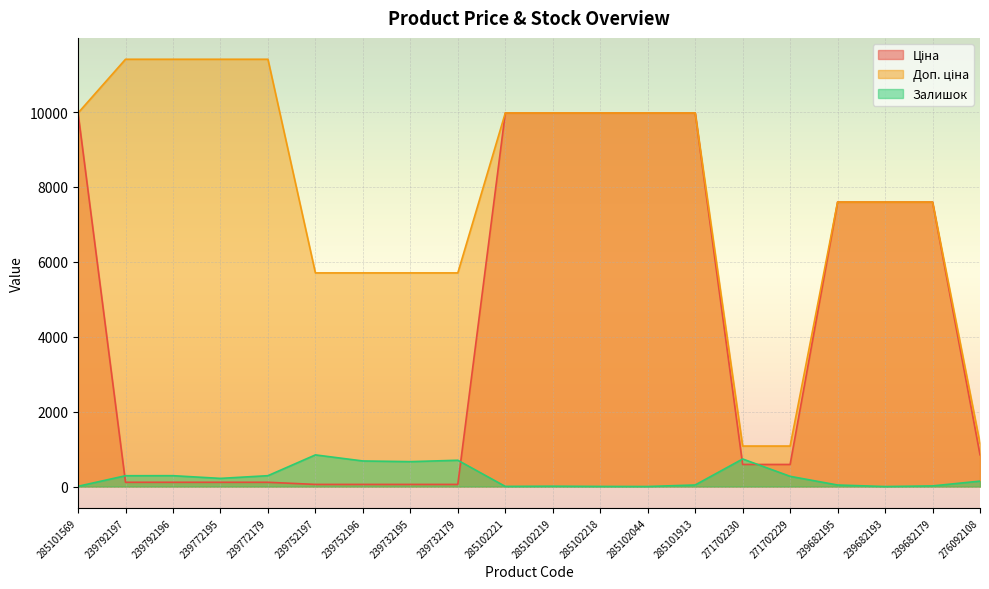

At which label is Залишок closest to 422?

239792196